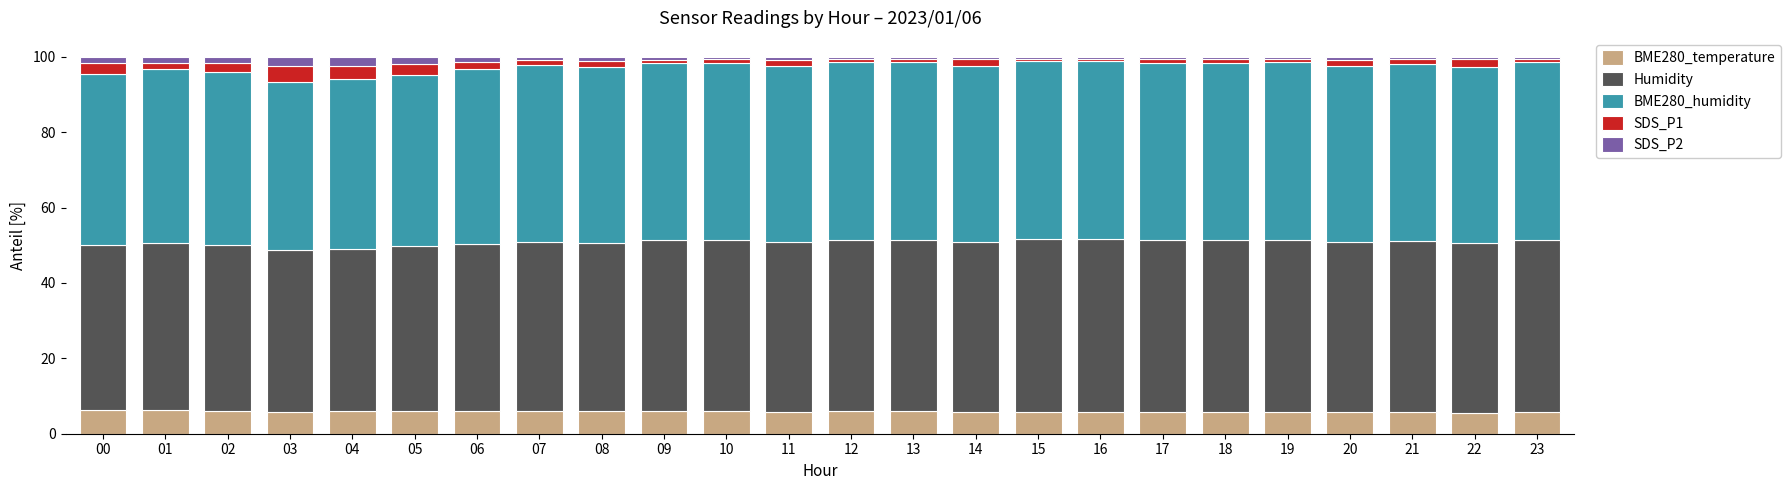

What is the minimum value for BME280_temperature?

5.6